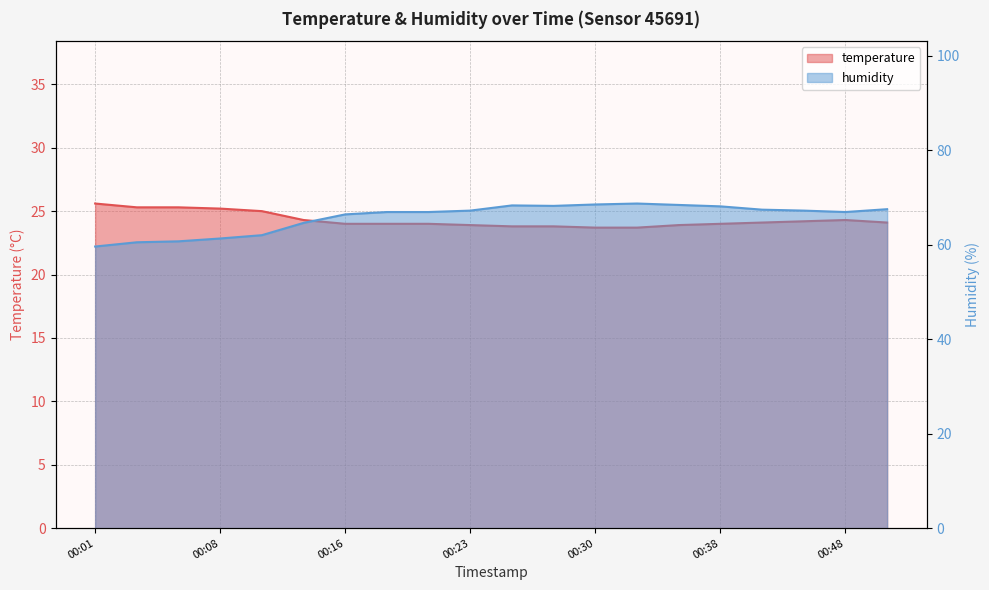

At which category does humidity reach its first local peak?

00:26